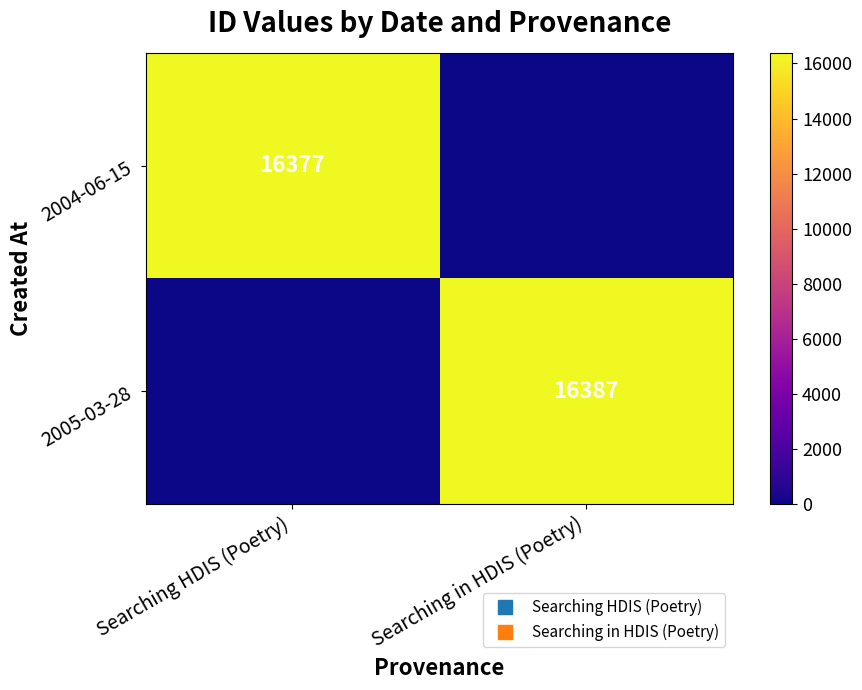

Read the 2005-03-28 value at Searching in HDIS (Poetry), to the nearest 10.

16390